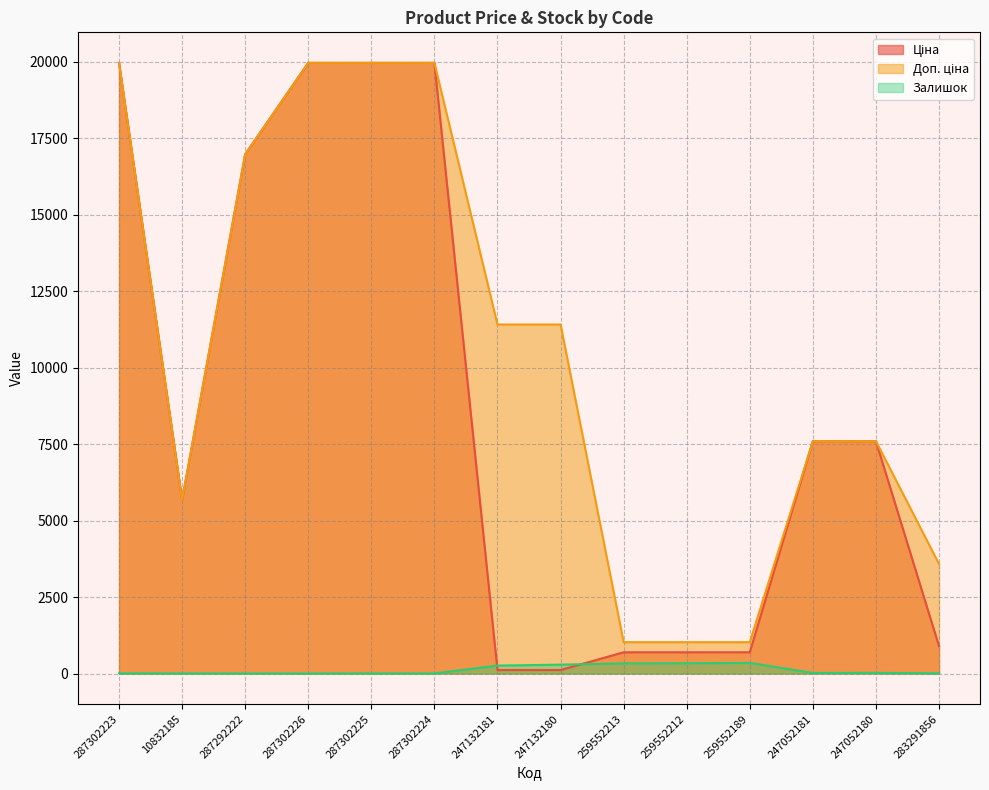

How many lines are shown in the chart?

3